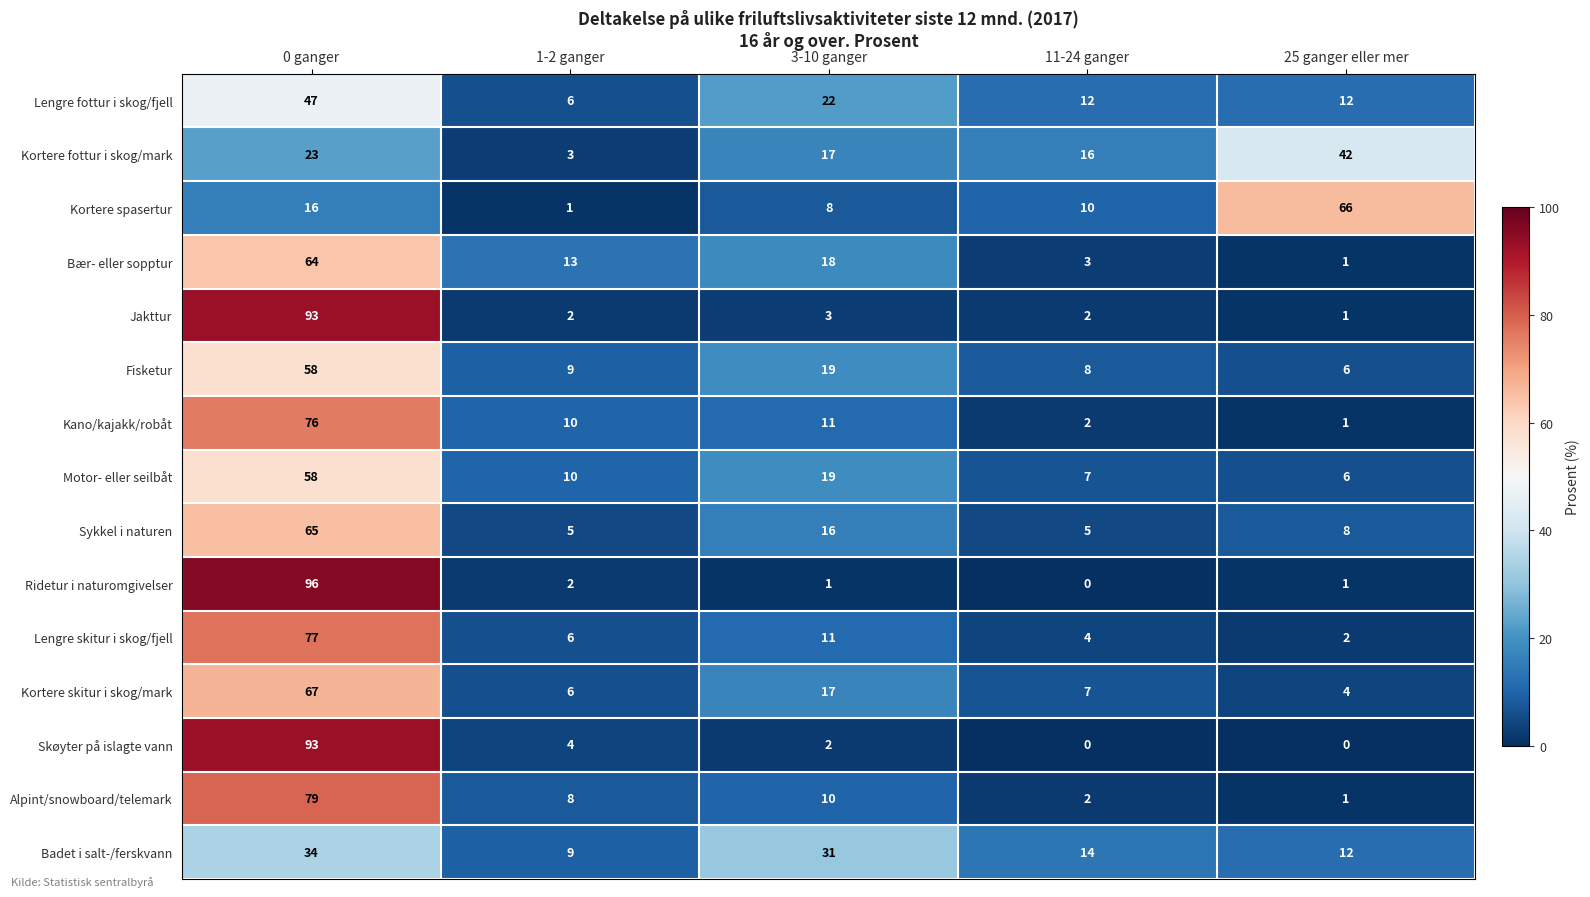

Which series changed the most between 3-10 ganger and 25 ganger eller mer?

Kortere spasertur